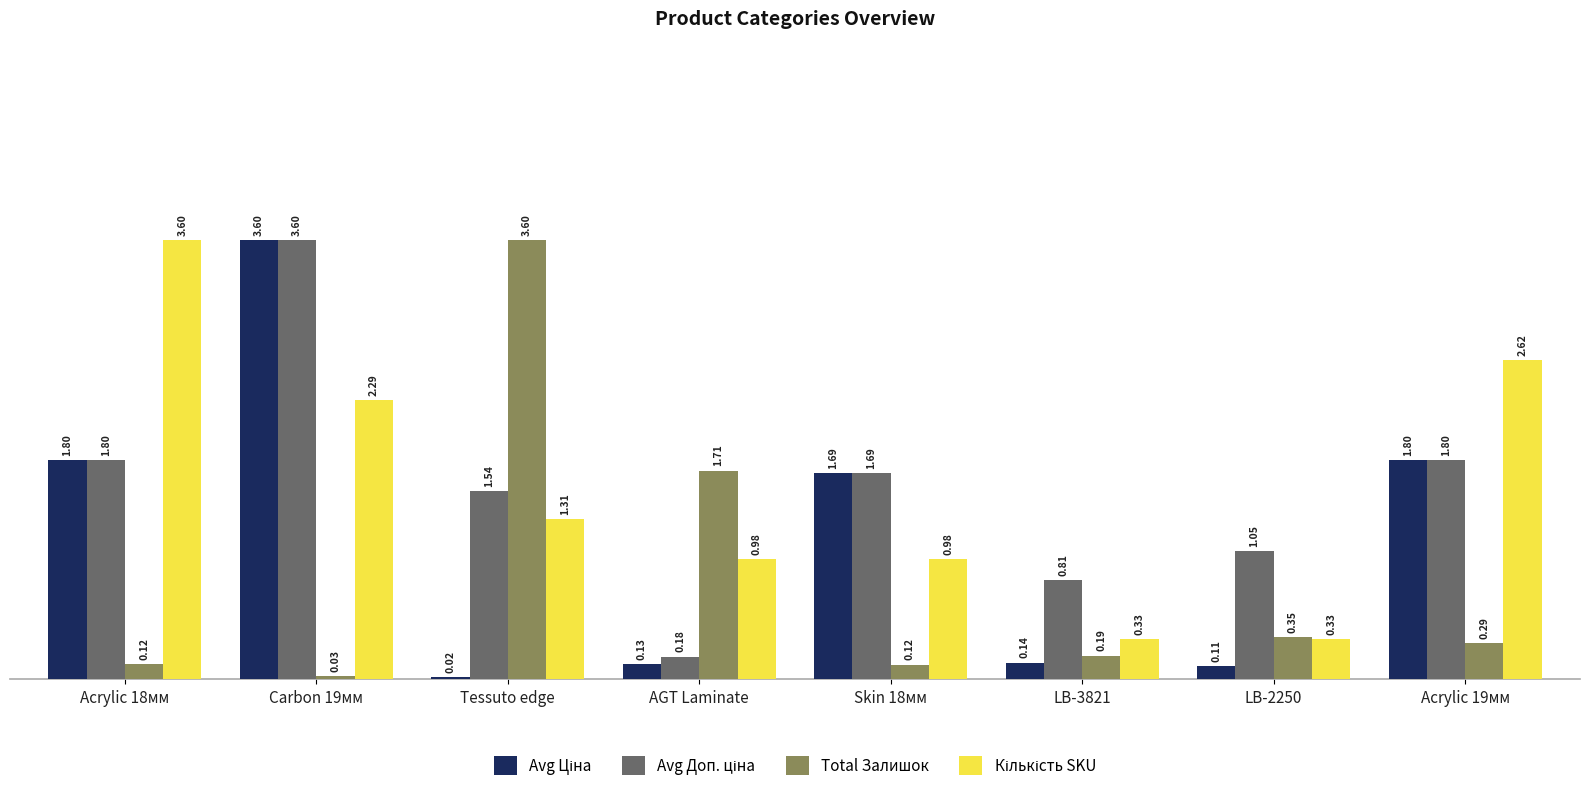

Between Tessuto edge and LB-2250, which series saw the biggest shift?

Total Залишок